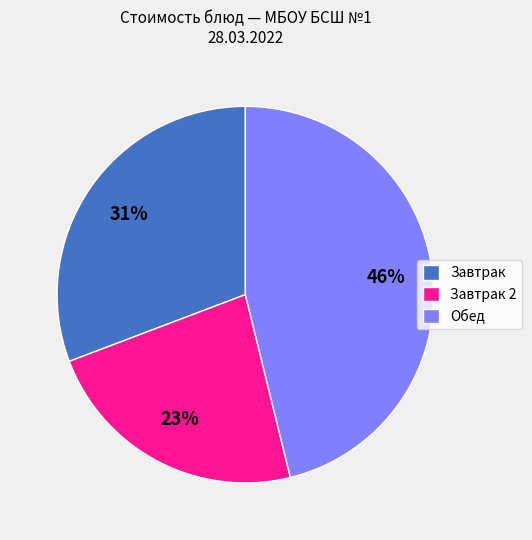

Count the number of slices in the pie.

3